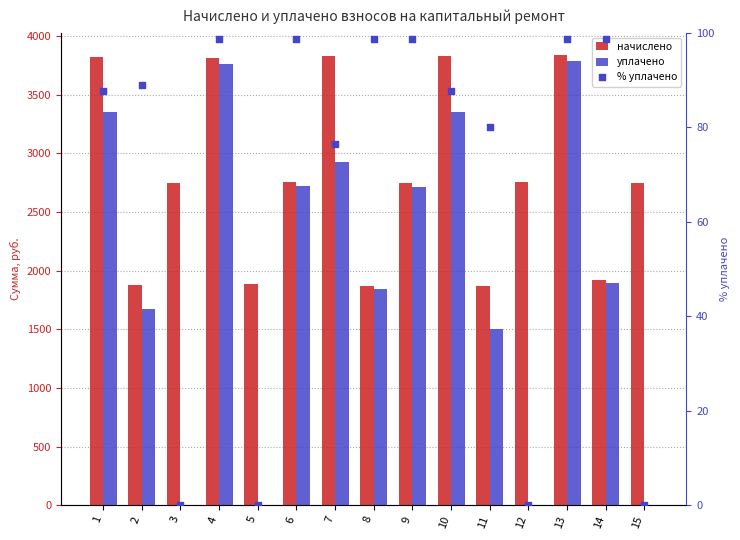

What are all the series names shown in the legend?

начислено, уплачено, % уплачено